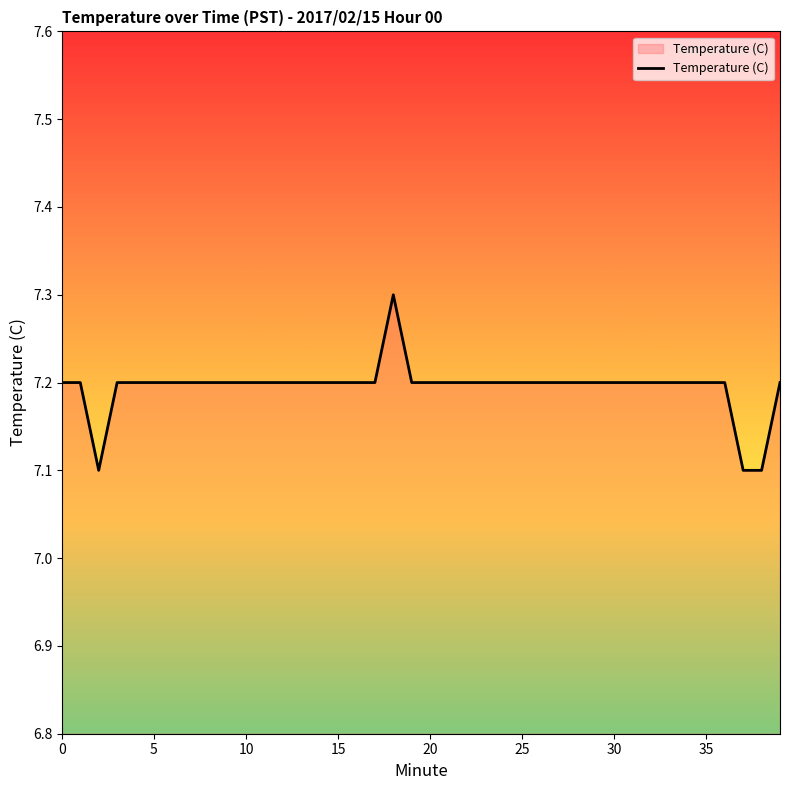

What is the smallest value displayed?

7.1